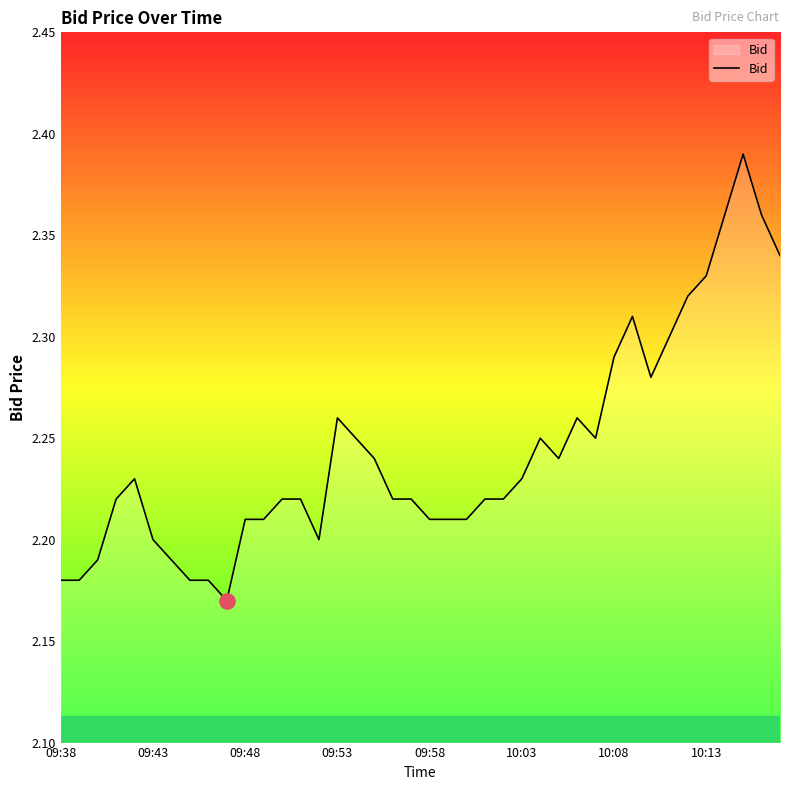

Is it true that the value at 09:58 is 0.9?

False